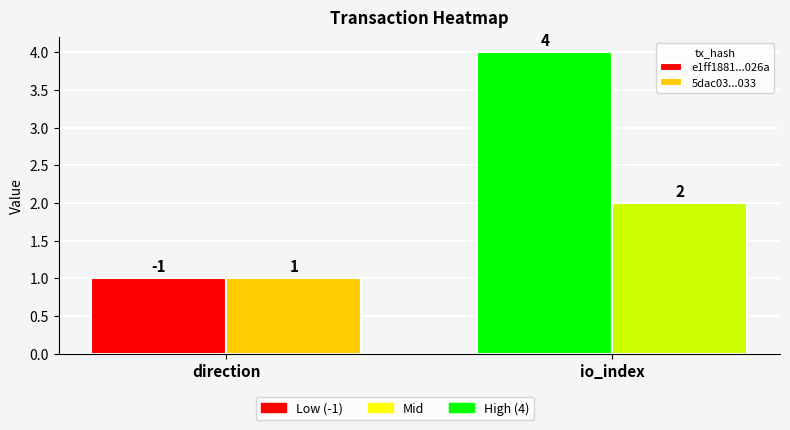

What is the difference between the 5dac03...033 values at io_index and direction?

1